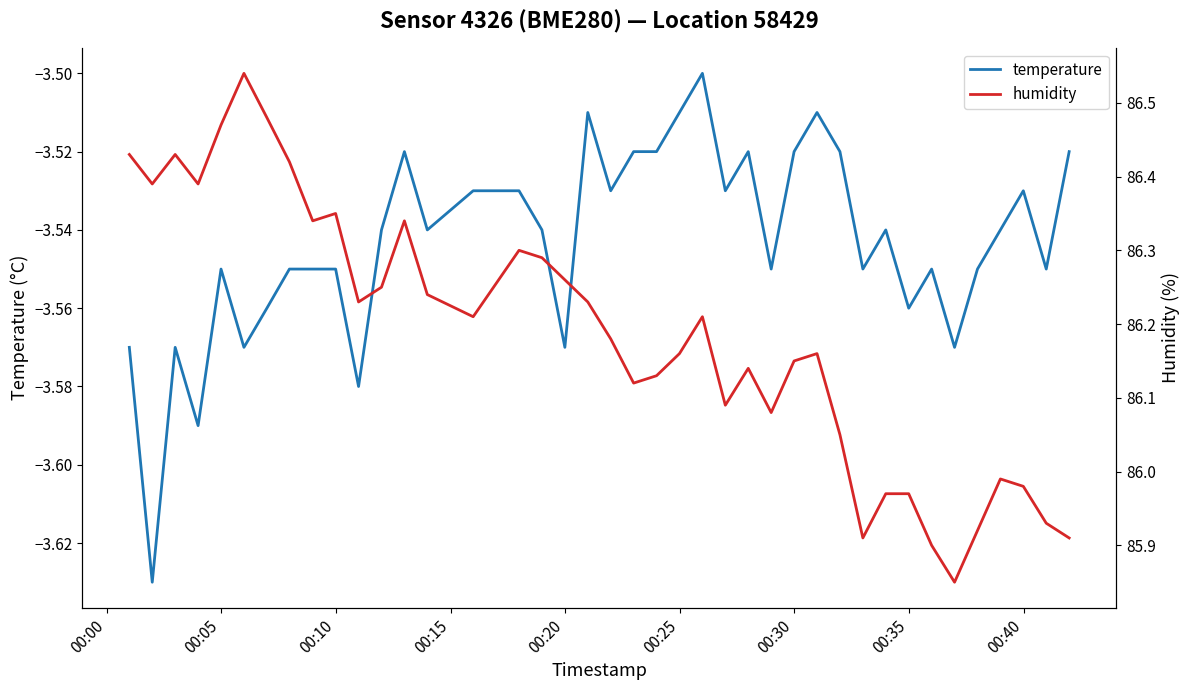

True or false: humidity and temperature intersect in this chart.

False